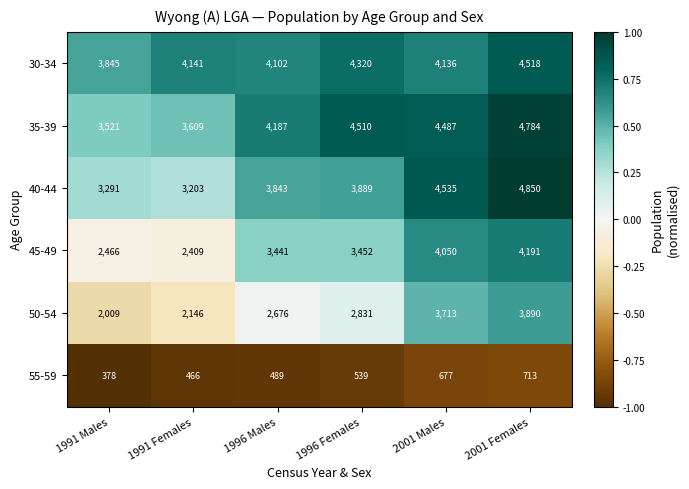

At 2001 Females, list the series in order from smallest to largest.

55-59, 50-54, 45-49, 30-34, 35-39, 40-44